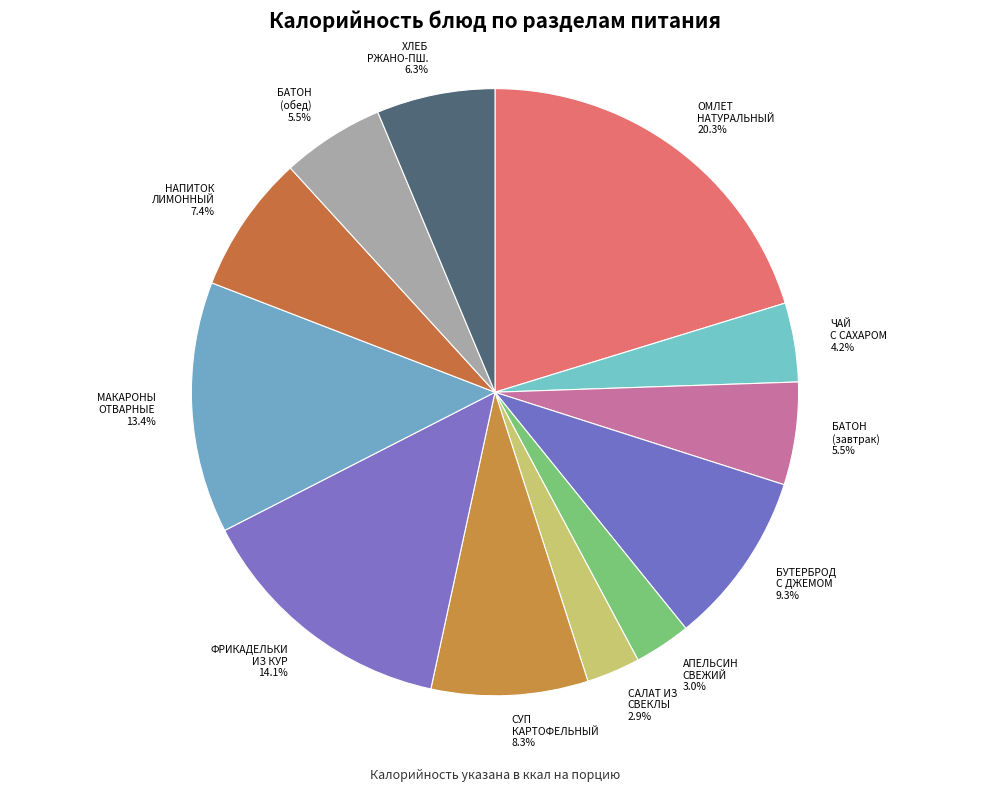

How many segments does this pie chart have?

12